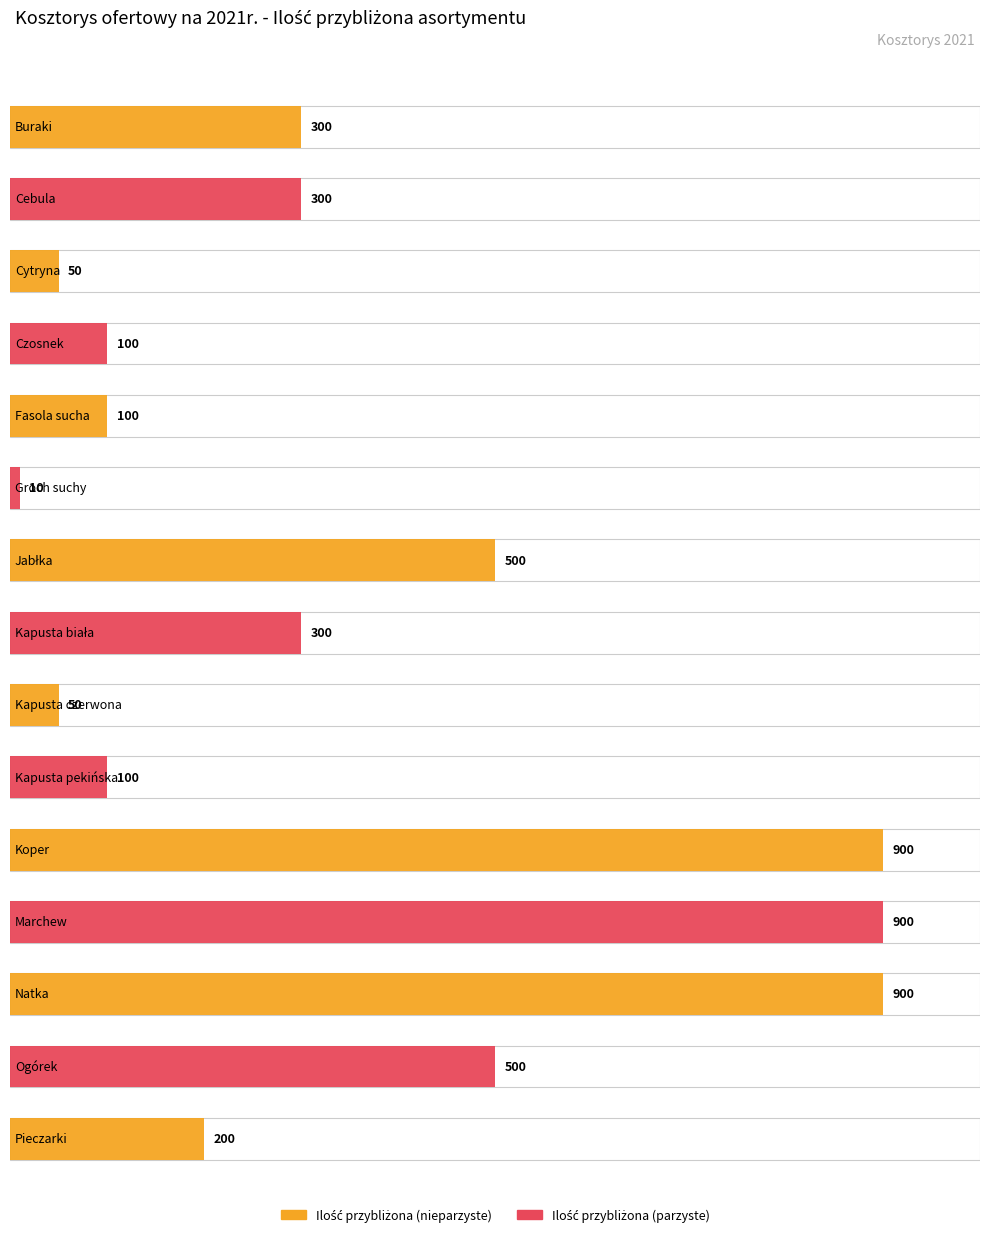

What is the average value?

347